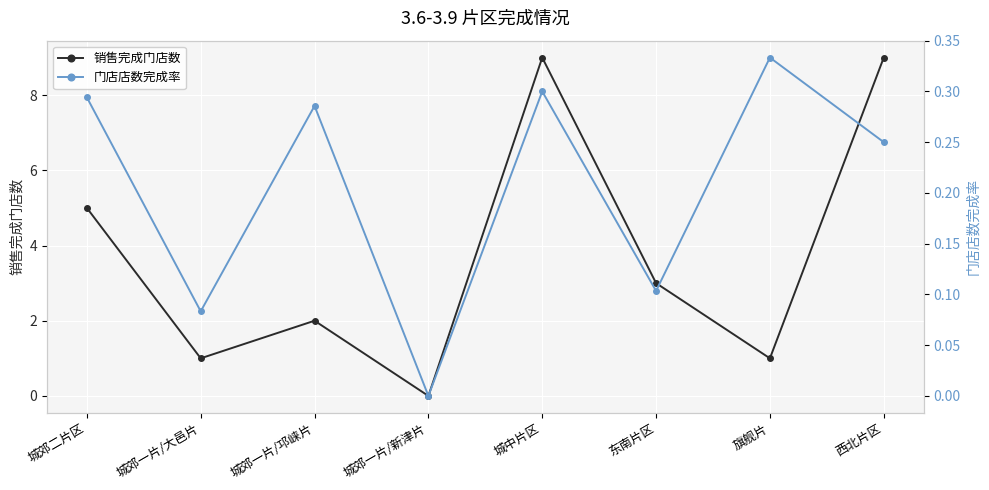

Count the 门店店数完成率 values in the range 0 to 1.

8